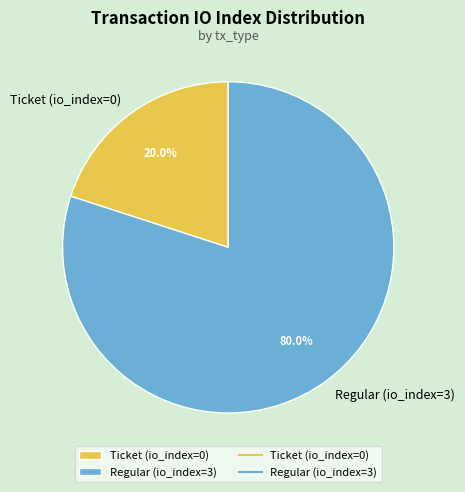

What portion of the pie excludes Regular (io_index=3)?

20.0%